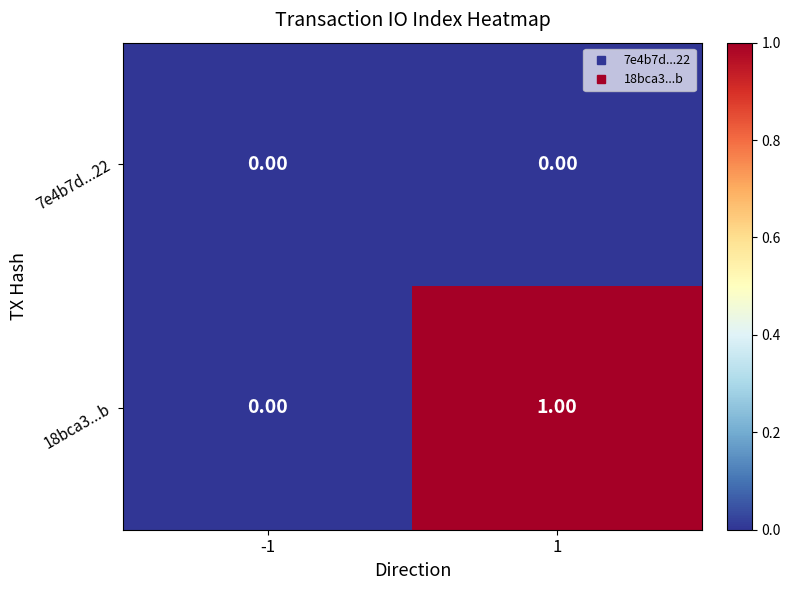

List the series in order of their overall mean, highest first.

18bca3...b, 7e4b7d...22